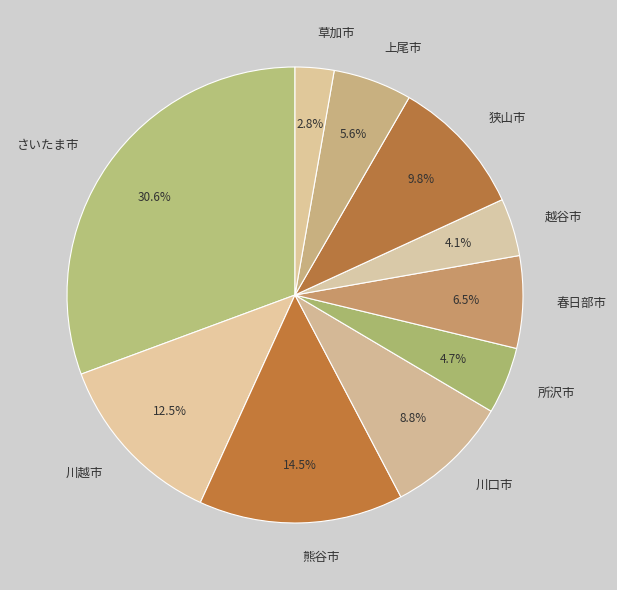

What portion of the pie excludes 所沢市?

95.3%